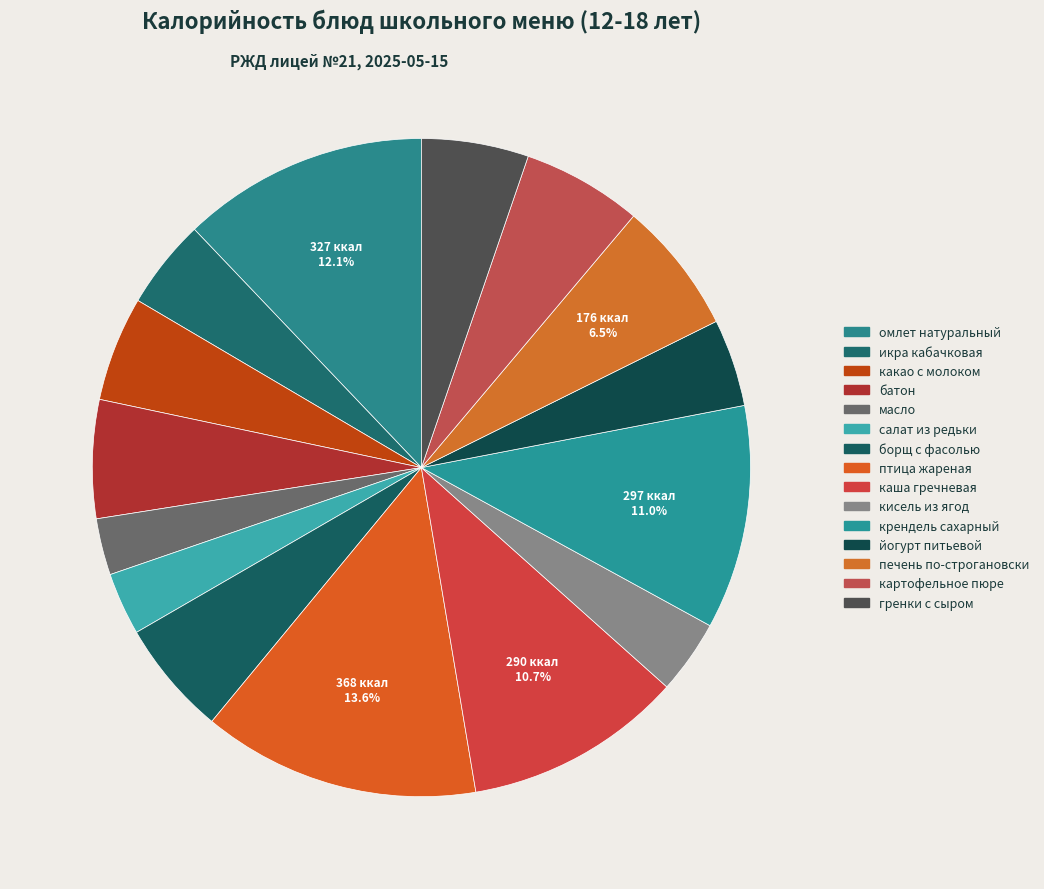

What percentage is the борщ с фасолью slice, to the nearest percent?

6%